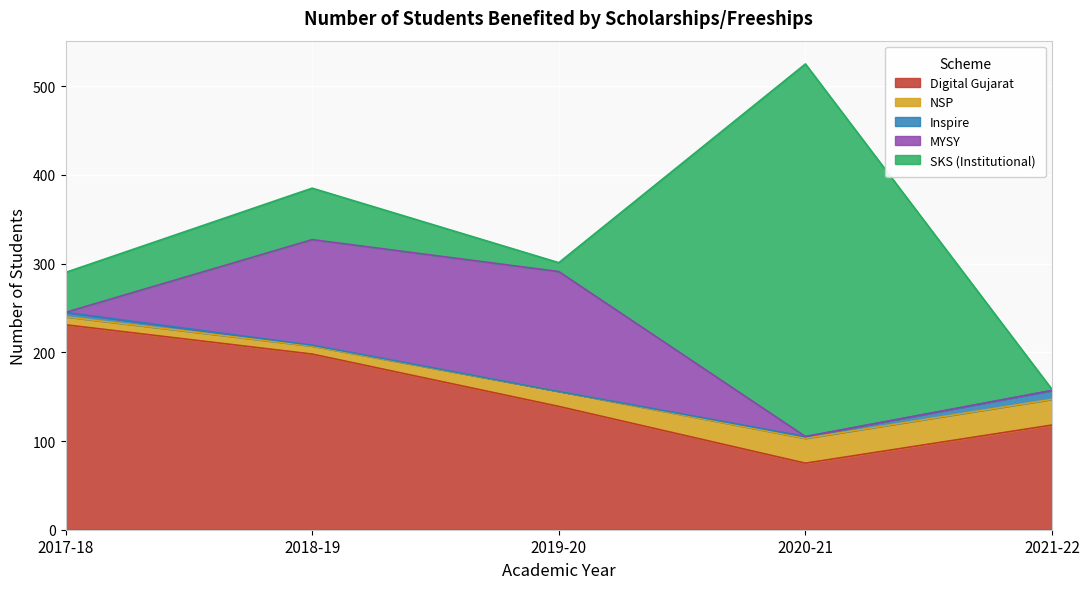

Rank the categories by Digital Gujarat value from lowest to highest.

2020-21, 2021-22, 2019-20, 2018-19, 2017-18